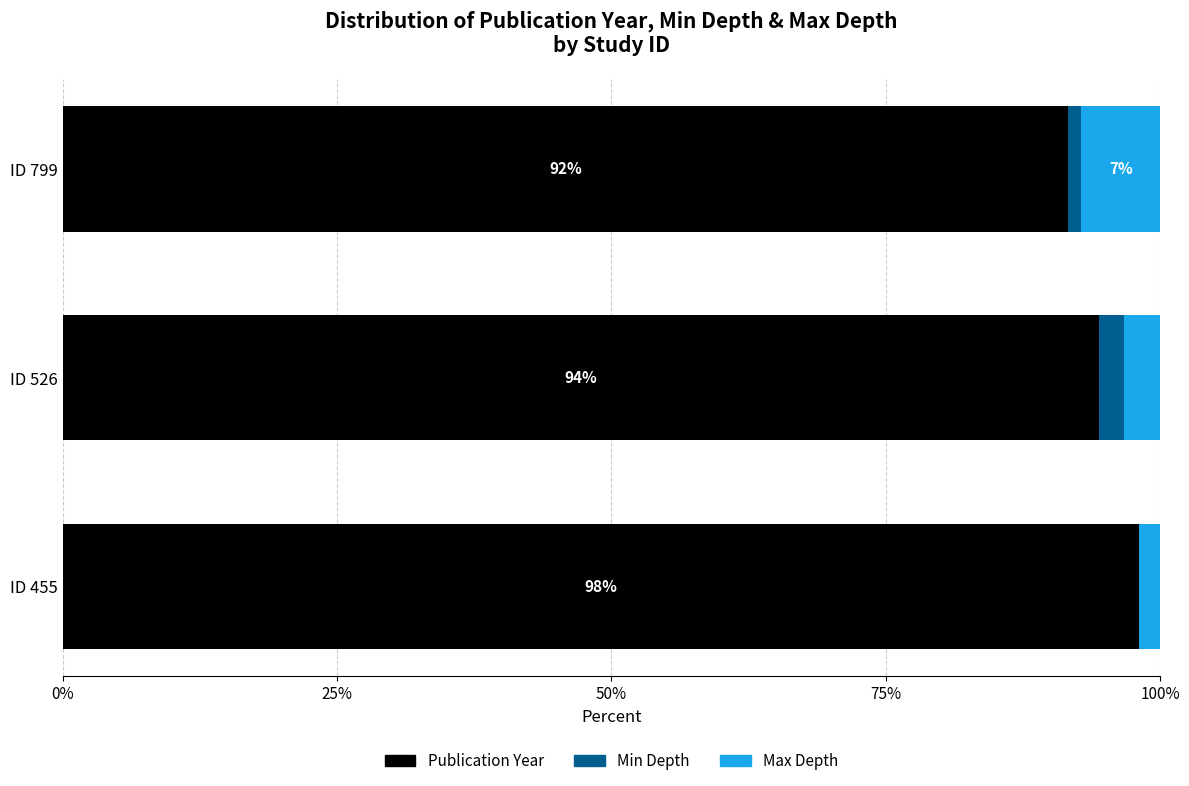

What is the total value across all series at ID 526?

100.0